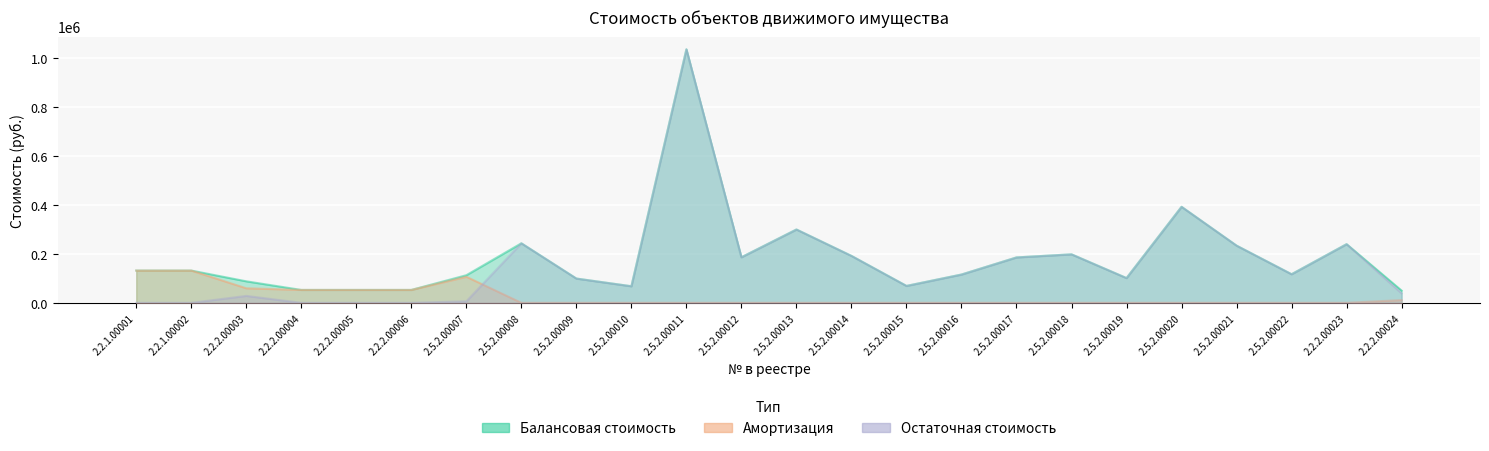

What is the maximum value shown in the chart?

1037081.0